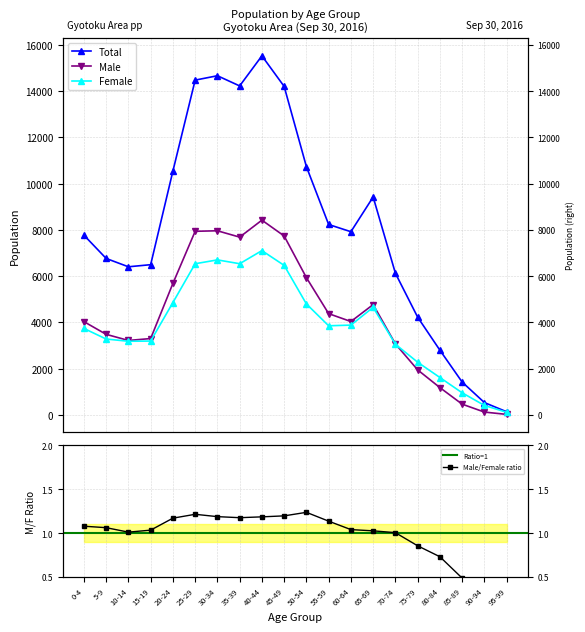

What is the difference between the second highest and minimum values in the Female series?

6588